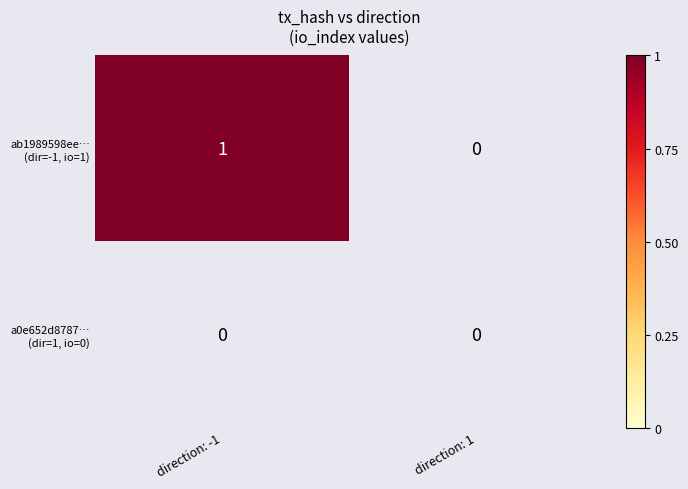

At which category is the sum across all series the highest?

direction: -1